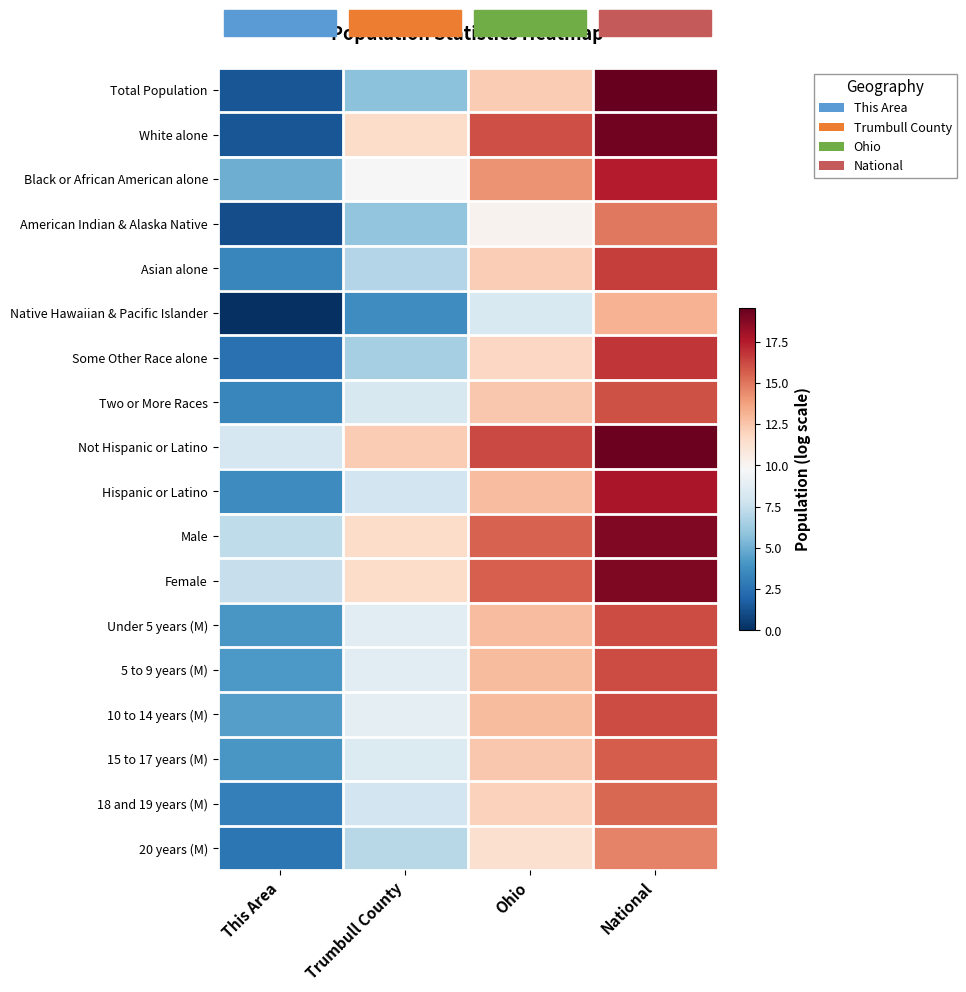

Which series has the largest range (max minus min)?

Total Population